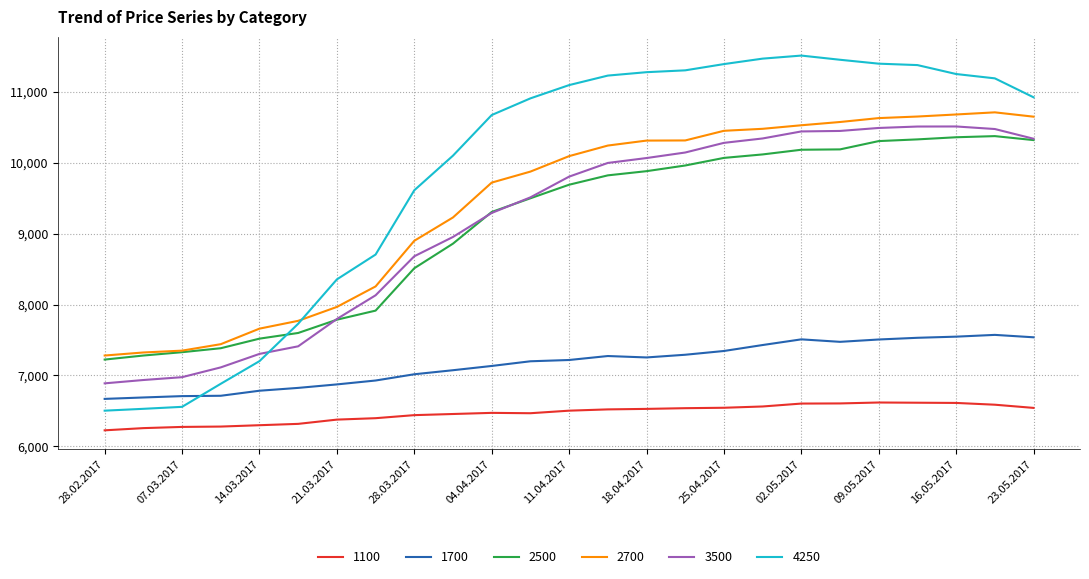

What is the greatest value displayed?

11508